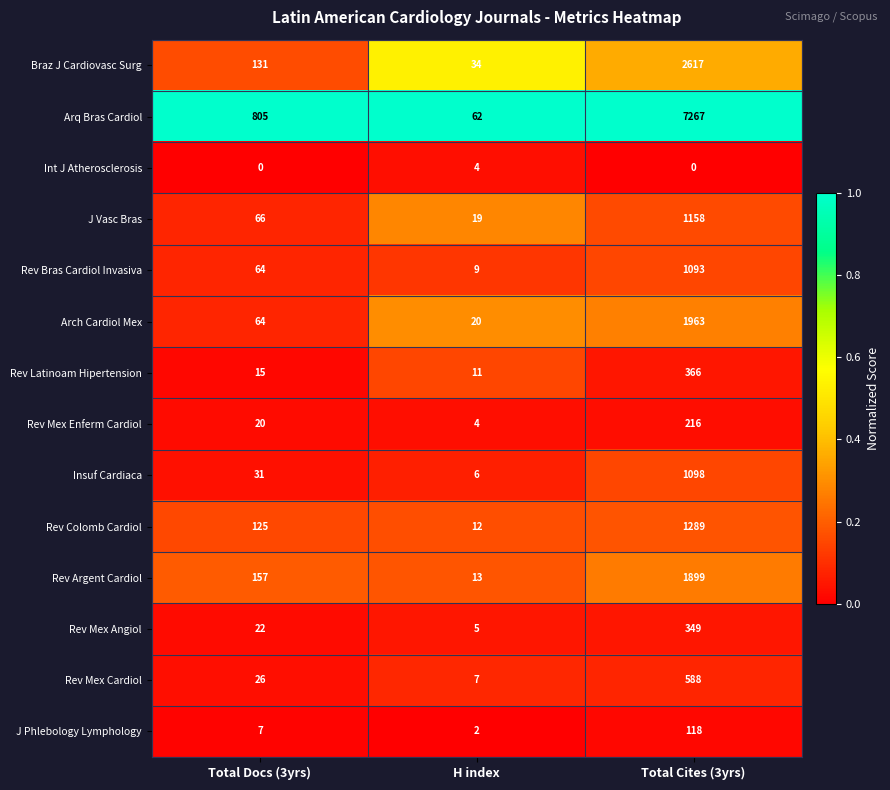

At which category is the sum across all series the highest?

Total Cites (3yrs)